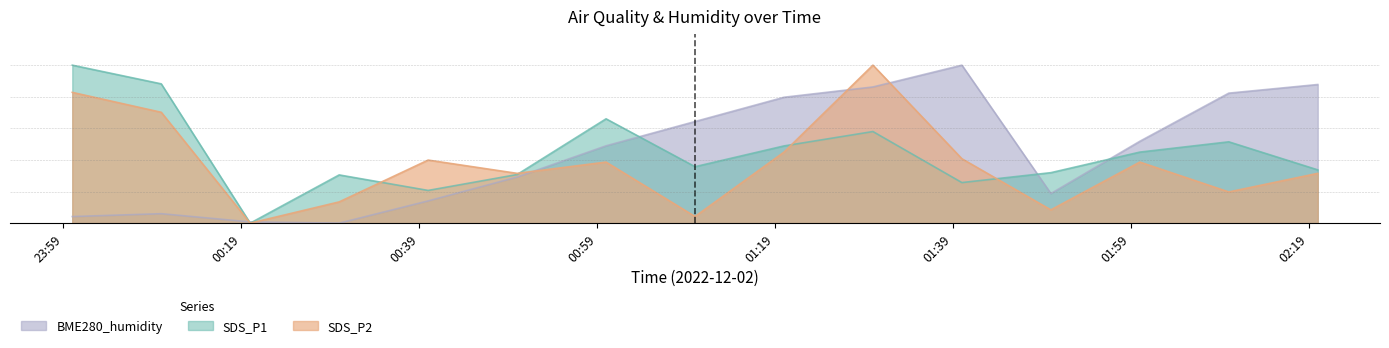

Reading right to left, list all the values displayed in this chart.

SDS_P1: 2022/12/02 02:20=3.4	2022/12/02 02:10=5.1	2022/12/02 02:00=4.5	2022/12/02 01:50=3.2	2022/12/02 01:40=2.6	2022/12/02 01:30=5.8	2022/12/02 01:20=4.9	2022/12/02 01:10=3.6	2022/12/02 01:00=6.6	2022/12/02 00:50=3.1	2022/12/02 00:40=2.1	2022/12/02 00:30=3.1	2022/12/02 00:20=0.0	2022/12/02 00:10=8.8	2022/12/02 00:00=10.0
SDS_P2: 2022/12/02 02:20=3.2	2022/12/02 02:10=2.0	2022/12/02 02:00=3.9	2022/12/02 01:50=0.8	2022/12/02 01:40=4.1	2022/12/02 01:30=10.0	2022/12/02 01:20=4.5	2022/12/02 01:10=0.4	2022/12/02 01:00=3.9	2022/12/02 00:50=3.2	2022/12/02 00:40=4.0	2022/12/02 00:30=1.3	2022/12/02 00:20=0.0	2022/12/02 00:10=7.0	2022/12/02 00:00=8.3
BME280_humidity: 2022/12/02 02:20=8.8	2022/12/02 02:10=8.2	2022/12/02 02:00=5.2	2022/12/02 01:50=1.9	2022/12/02 01:40=10.0	2022/12/02 01:30=8.6	2022/12/02 01:20=8.0	2022/12/02 01:10=6.4	2022/12/02 01:00=4.9	2022/12/02 00:50=2.9	2022/12/02 00:40=1.4	2022/12/02 00:30=0.0	2022/12/02 00:20=0.1	2022/12/02 00:10=0.6	2022/12/02 00:00=0.4